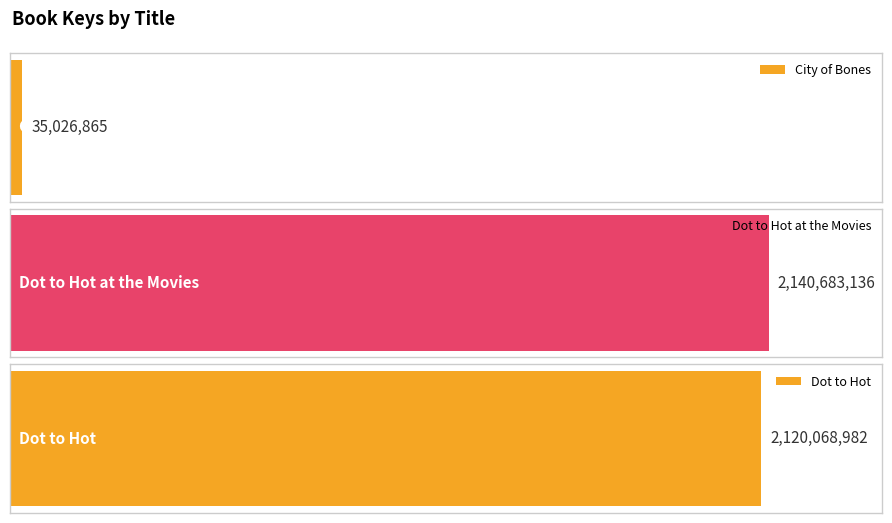

Count the number of values greater than 2120068982.

1